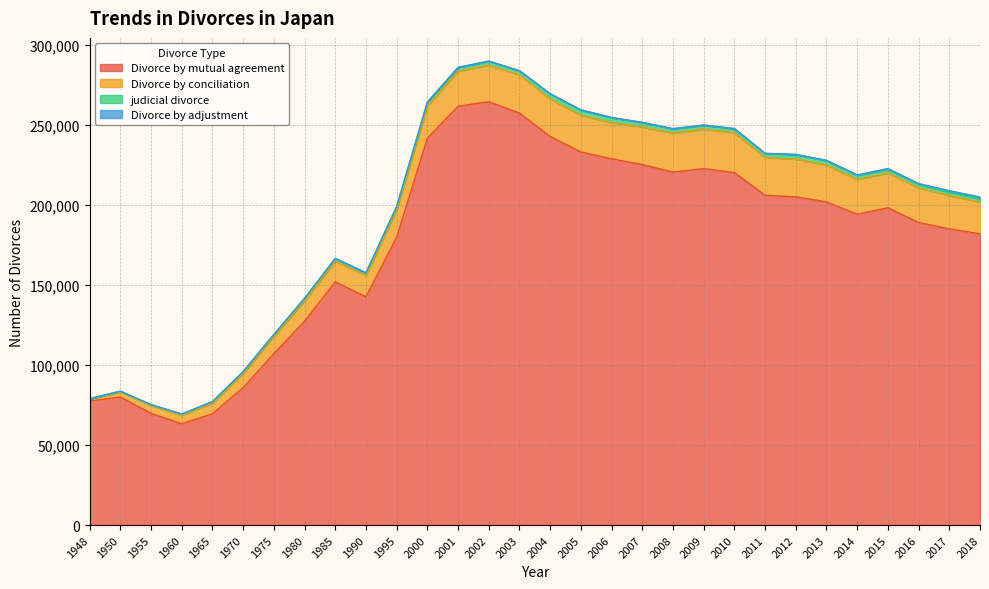

What is the difference between the Divorce by adjustment values at 2008 and 2012?

2